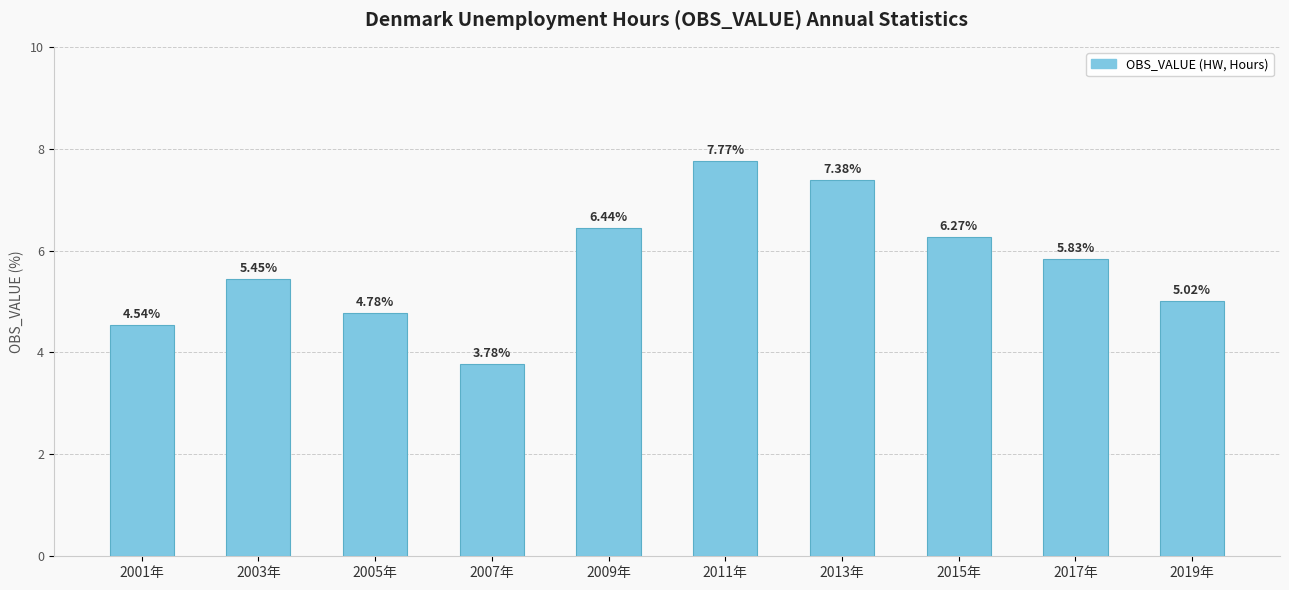

Rank the categories by value from highest to lowest.

2011年, 2013年, 2009年, 2015年, 2017年, 2003年, 2019年, 2005年, 2001年, 2007年